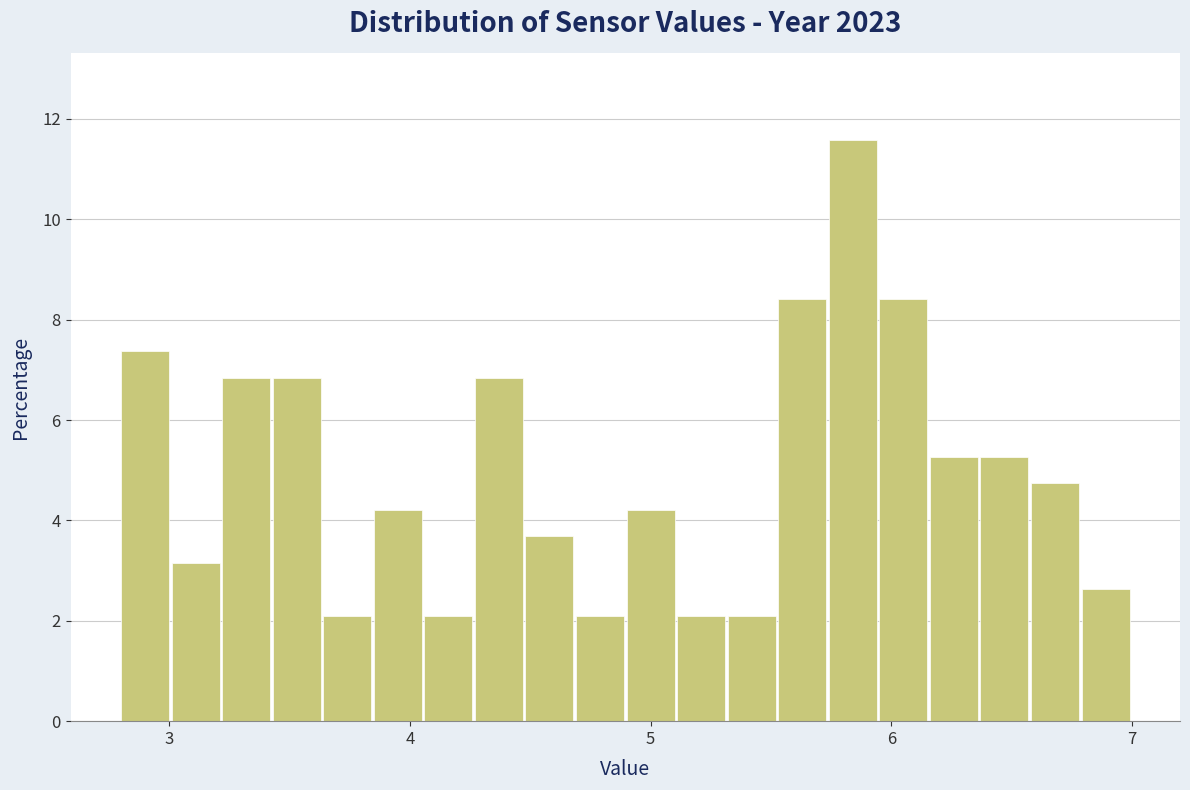

Around what value on the x-axis is the tallest bar? Give the approximate position of its centre, as read against the axis.

5.8